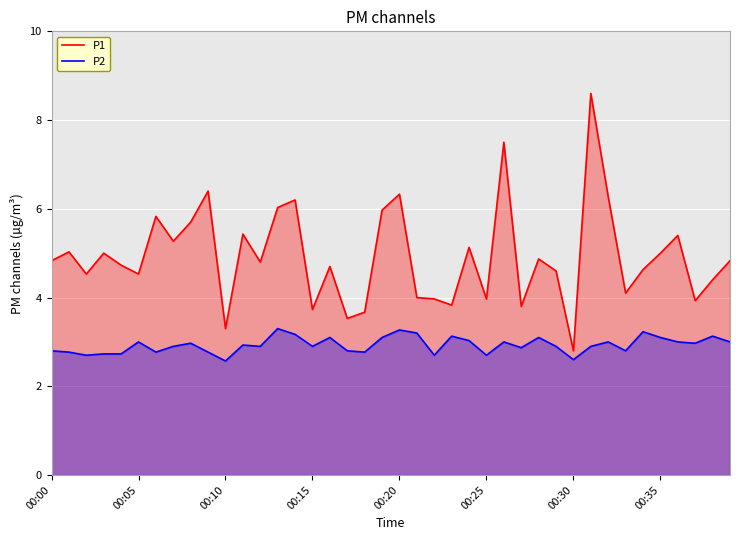

What is the difference between the highest and lowest values at 11?

2.5